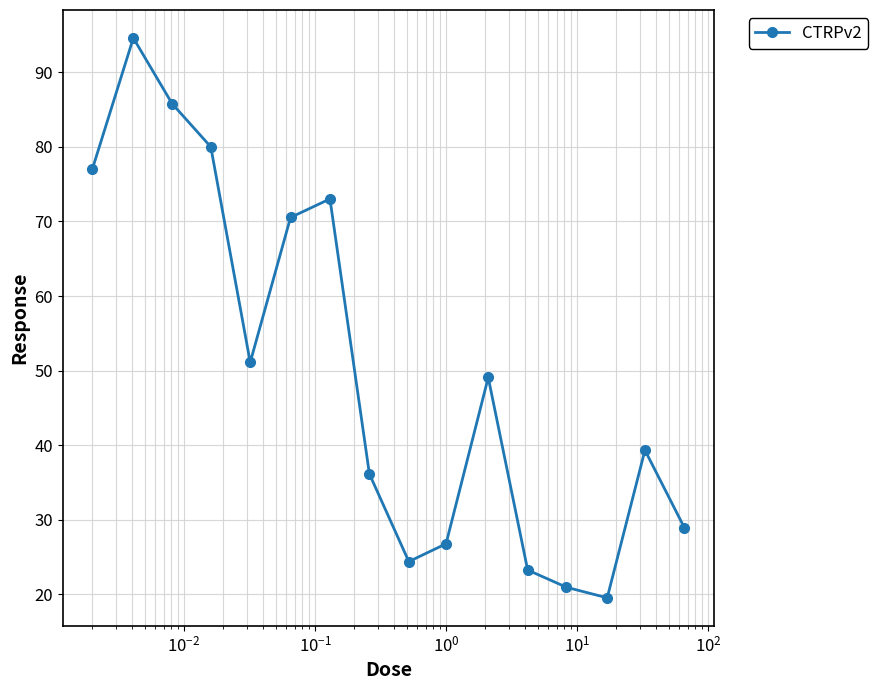

What is the value of the 16th point from the left?

28.9